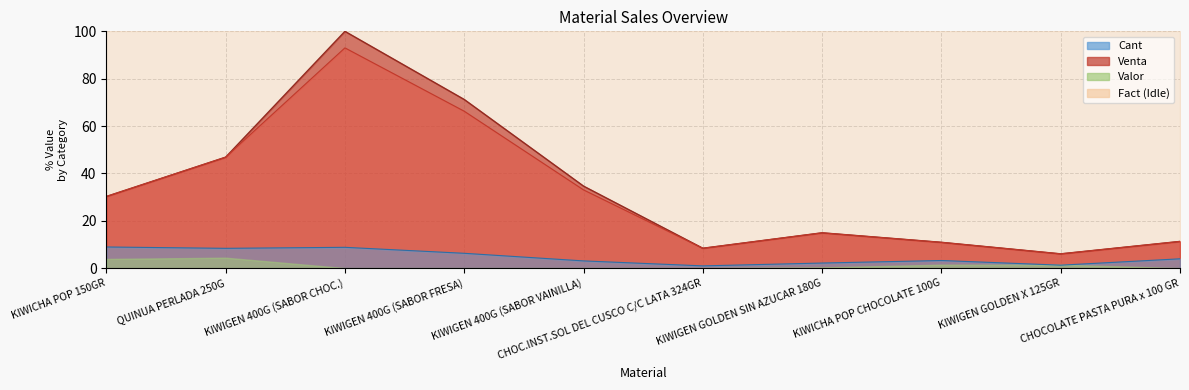

In Fact, how many points are lower than both neighbors (excluding endpoints)?

2